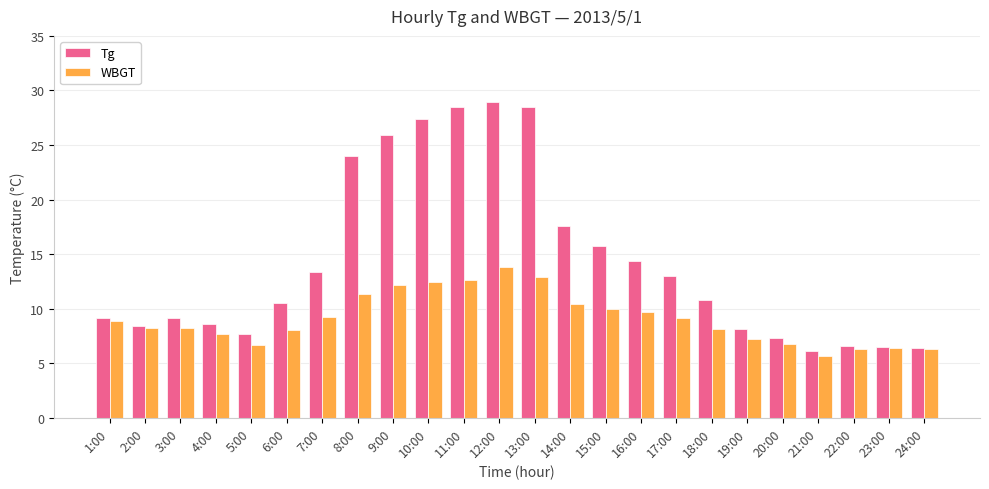

What is the difference between the WBGT values at 20:00 and 15:00?

3.2